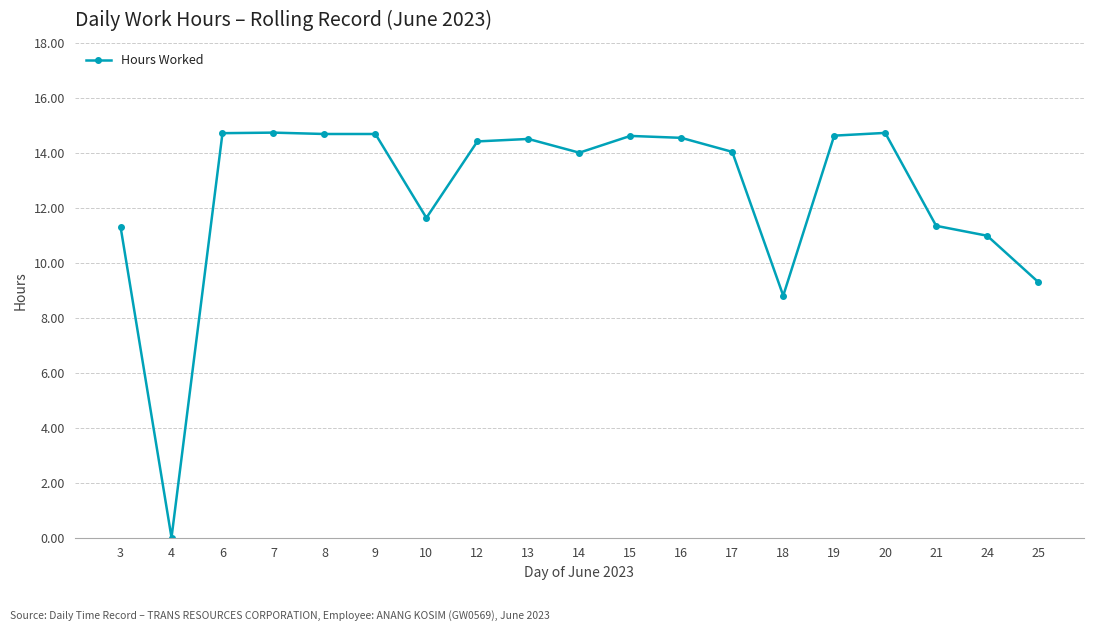

Does the chart display data point markers on the line(s)?

Yes